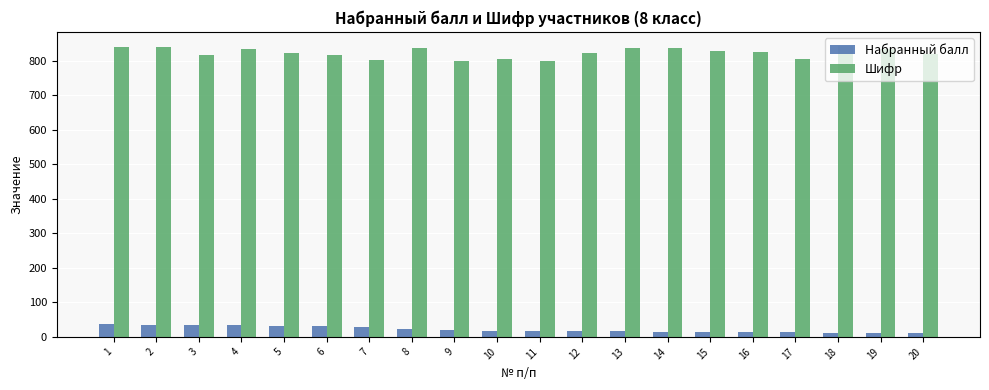

List the series in order of their peak value, lowest first.

Набранный балл, Шифр